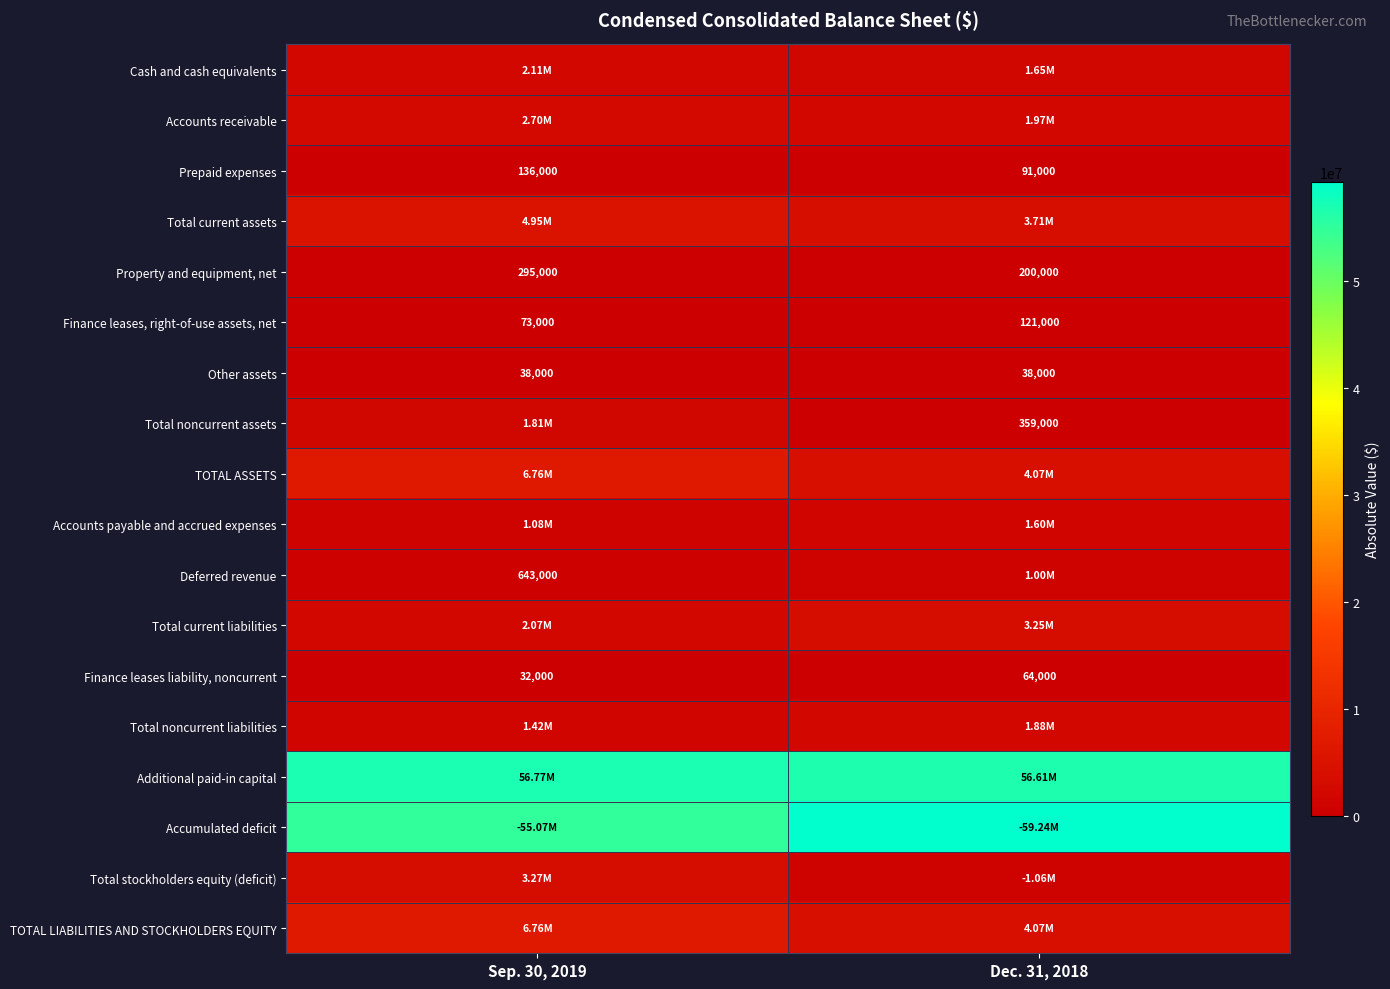

What is the spread (max minus min) of values at Sep. 30, 2019?

56738000